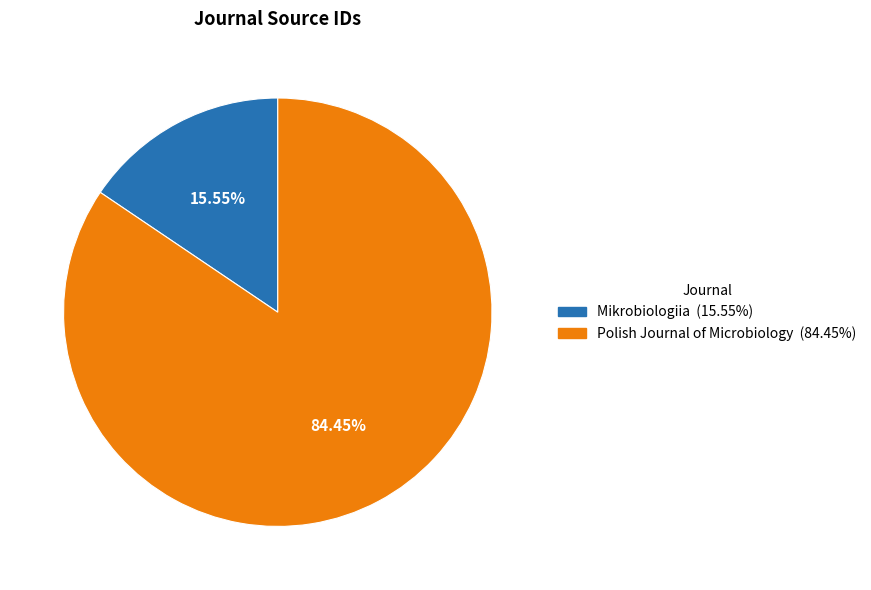

Is there a majority slice in this chart?

Yes